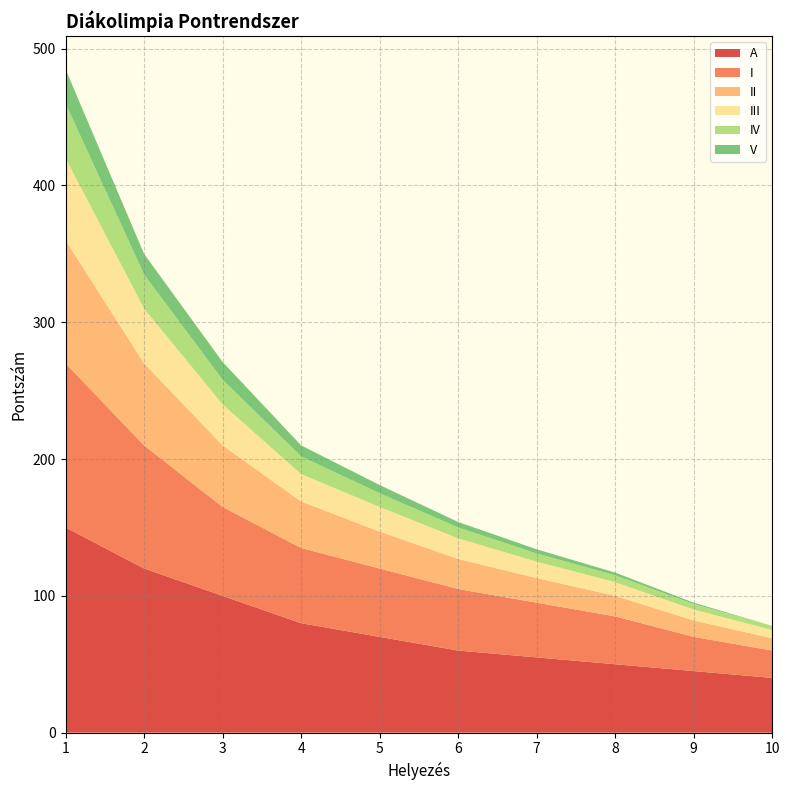

Reading left to right, what are all the values shown in this chart?

A: 150	120	100	80	70	60	55	50	45	40
I: 120	90	65	55	50	45	40	35	25	20
II: 90	60	45	34	27	22	18	15	12	9
III: 60	40	30	20	18	15	12	10	8	6
IV: 40	25	18	13	10	8	6	5	4	3
V: 25	15	13	8	6	4	3	2	1	0